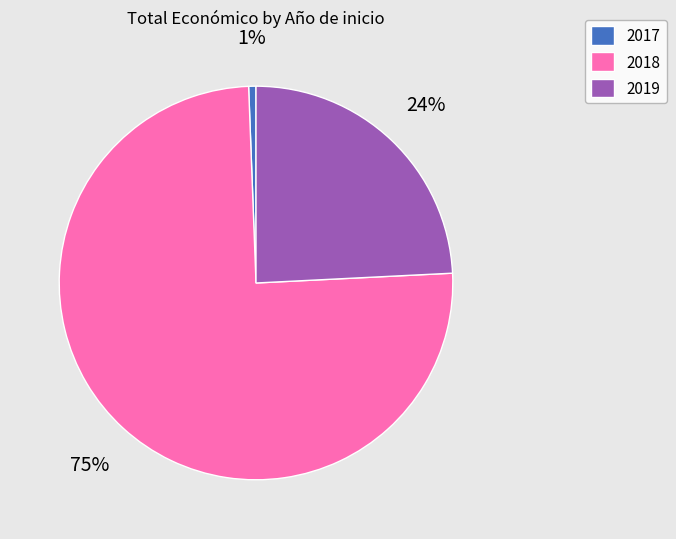

The 2018 slice represents 1% of the pie. True or false?

False